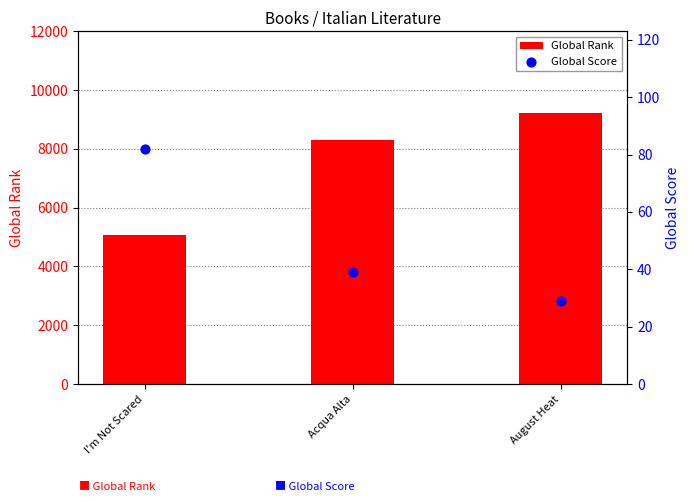

What are all the series names shown in the legend?

Global Rank, Global Score